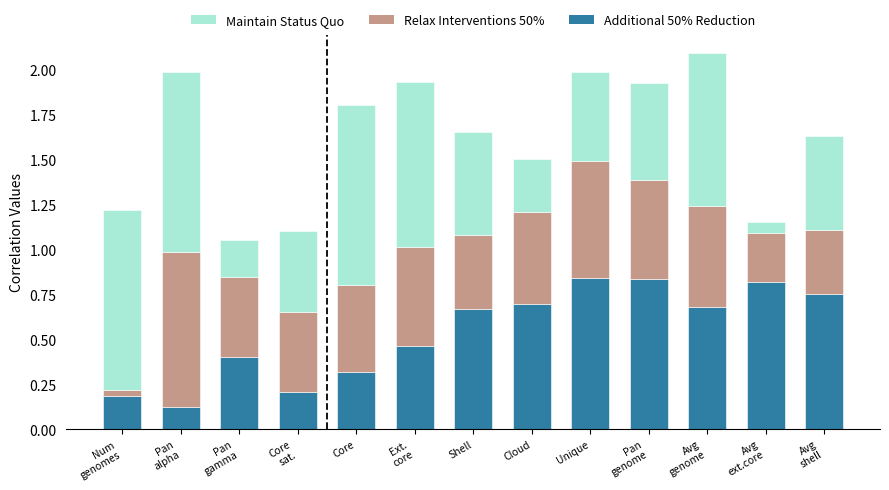

How many data points does each series have?

13